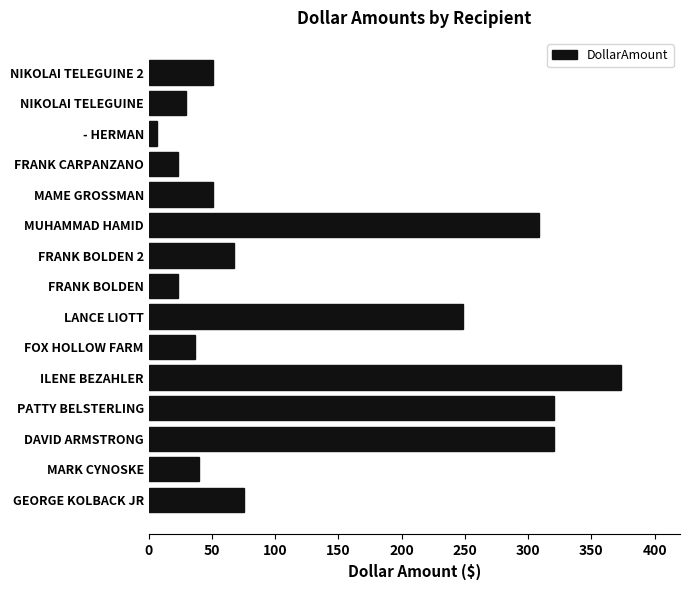

Read the value at MARK CYNOSKE.

40.0